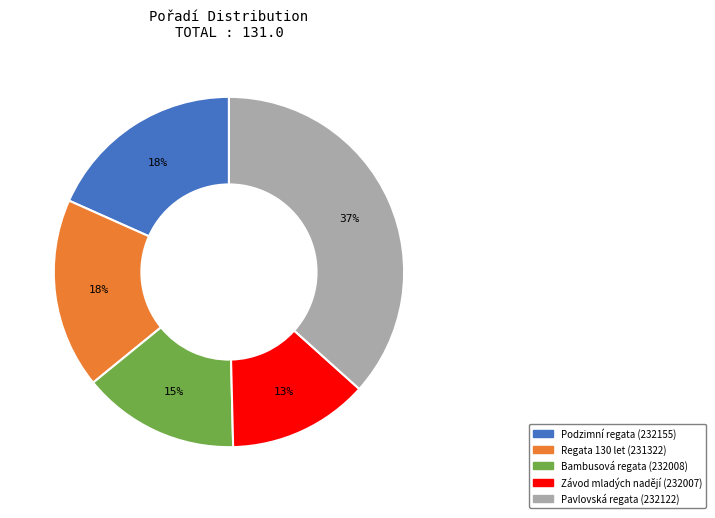

To the nearest percent, what is the average slice percentage?

20%